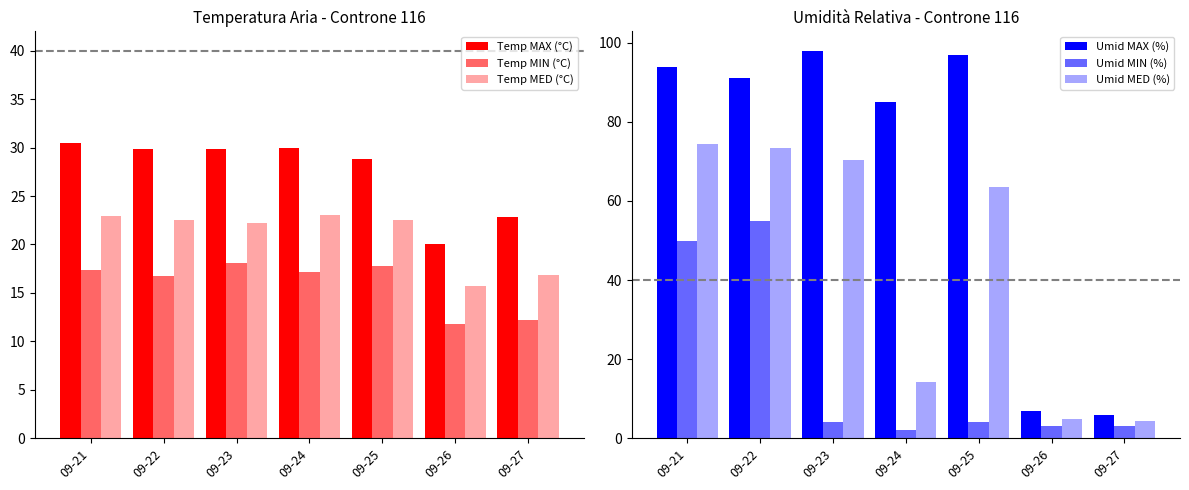

Reading left to right, what are all the values shown in this chart?

Temp MAX (°C): 30.5	29.9	29.9	30.0	28.8	20.1	22.8
Temp MIN (°C): 17.4	16.8	18.1	17.2	17.8	11.8	12.2
Temp MED (°C): 22.9	22.5	22.2	23.0	22.5	15.7	16.9
Umid MAX (%): 94.0	91.0	98.0	85.0	97.0	7.0	6.0
Umid MIN (%): 50.0	55.0	4.0	2.0	4.0	3.0	3.0
Umid MED (%): 74.4	73.5	70.4	14.2	63.5	4.9	4.4